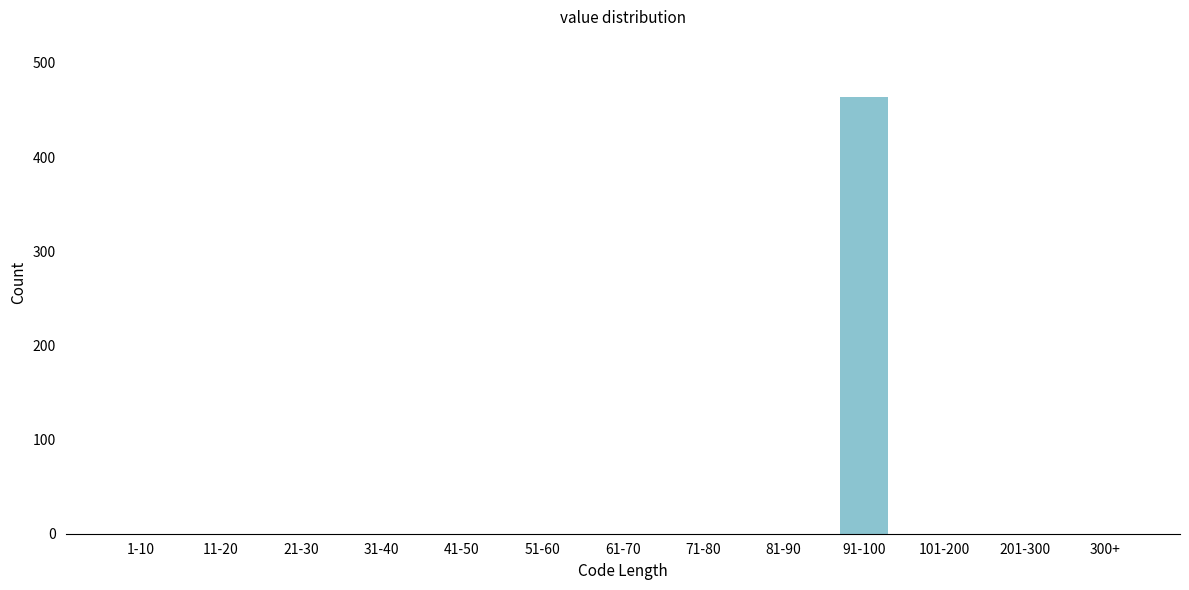

Reading right to left, transcribe all the data shown in this chart.

300+=0	201-300=0	101-200=0	91-100=464	81-90=0	71-80=0	61-70=0	51-60=0	41-50=0	31-40=0	21-30=0	11-20=0	1-10=0